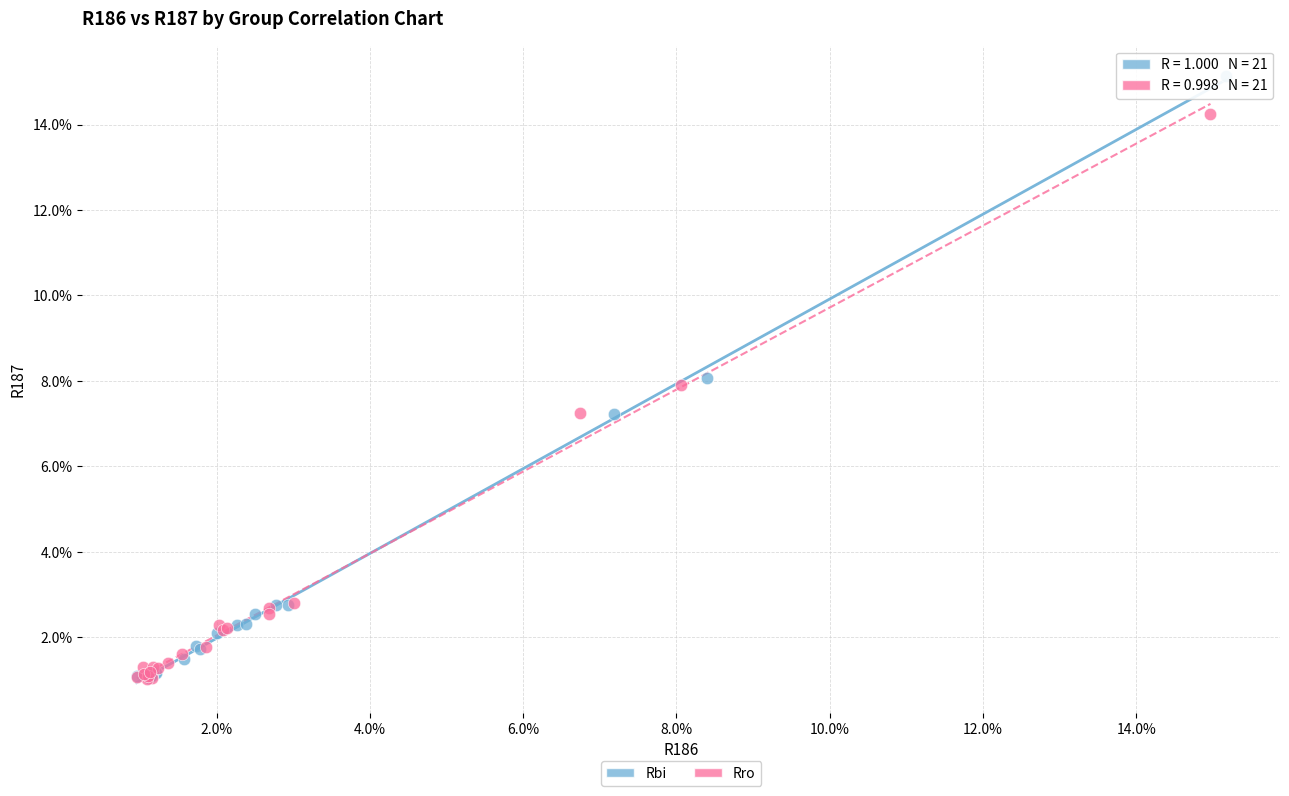

Which series reaches the maximum Y coordinate?

Rbi